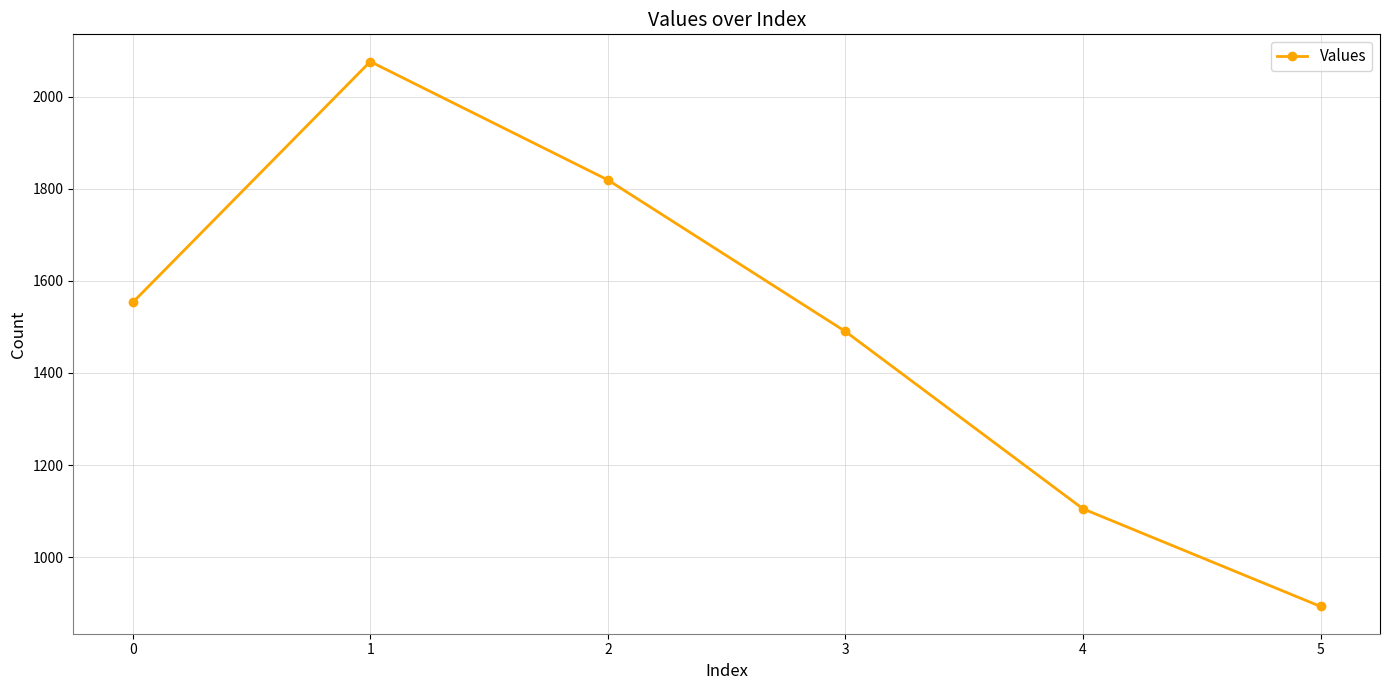

Rank the categories by value from highest to lowest.

1, 2, 0, 3, 4, 5